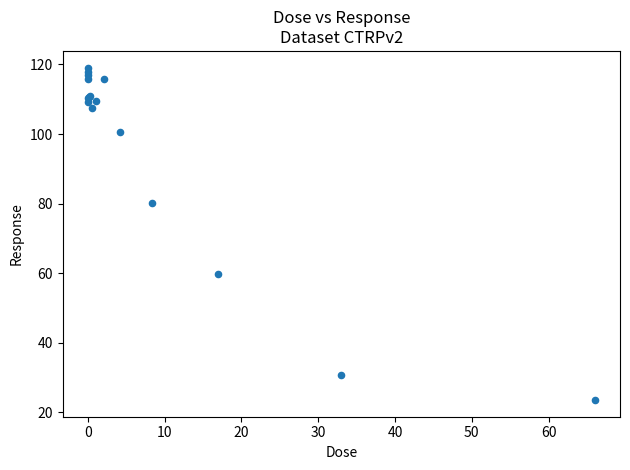

What Y value in the scatter plot is closest to 71?

80.3